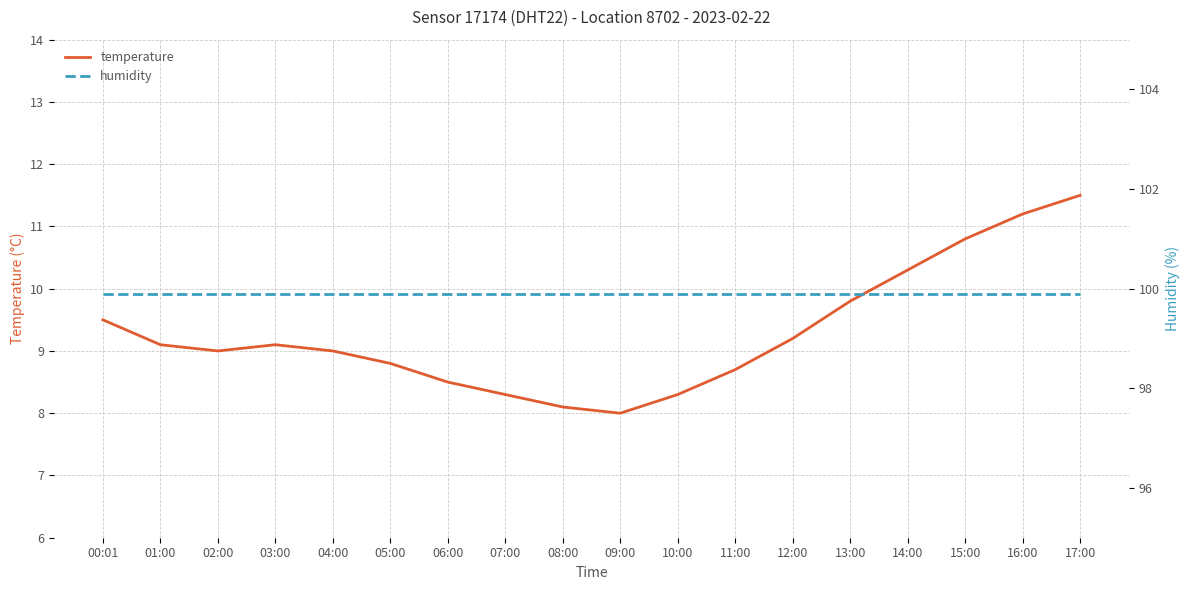

Between 04:00 and 16:00, which series saw the biggest shift?

temperature